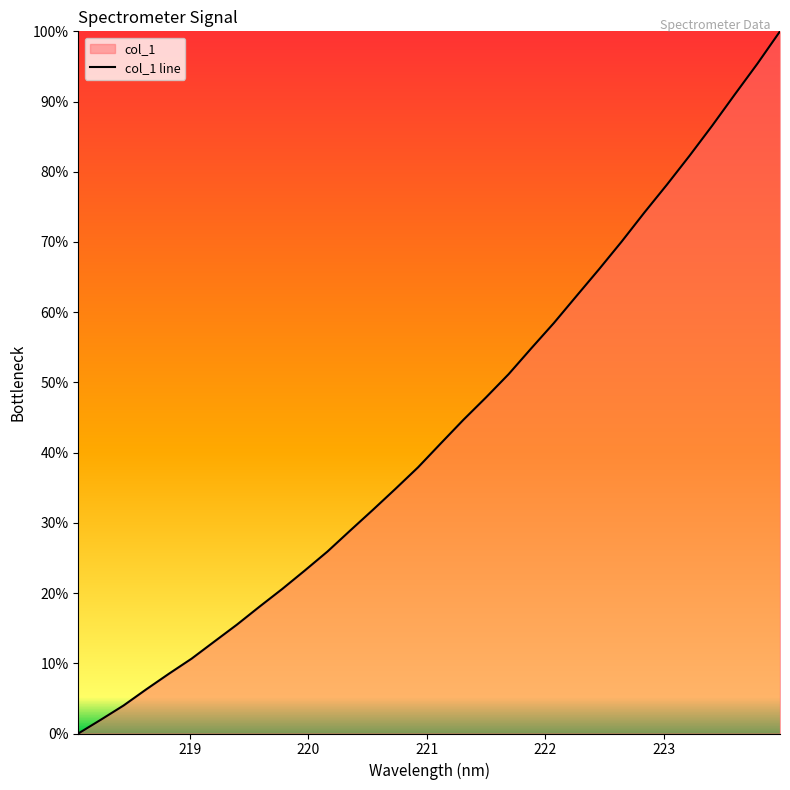

What is the greatest value displayed?

100.0